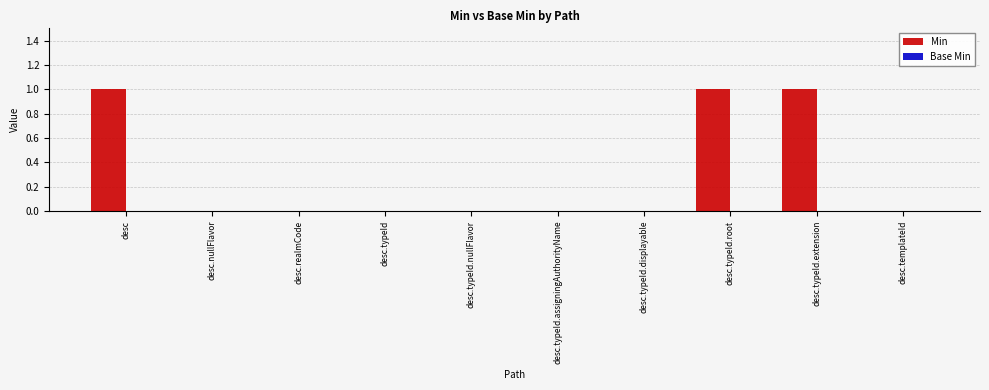

Reading left to right, what are all the values shown in this chart?

desc=1	desc.nullFlavor=0	desc.realmCode=0	desc.typeId=0	desc.typeId.nullFlavor=0	desc.typeId.assigningAuthorityName=0	desc.typeId.displayable=0	desc.typeId.root=1	desc.typeId.extension=1	desc.templateId=0